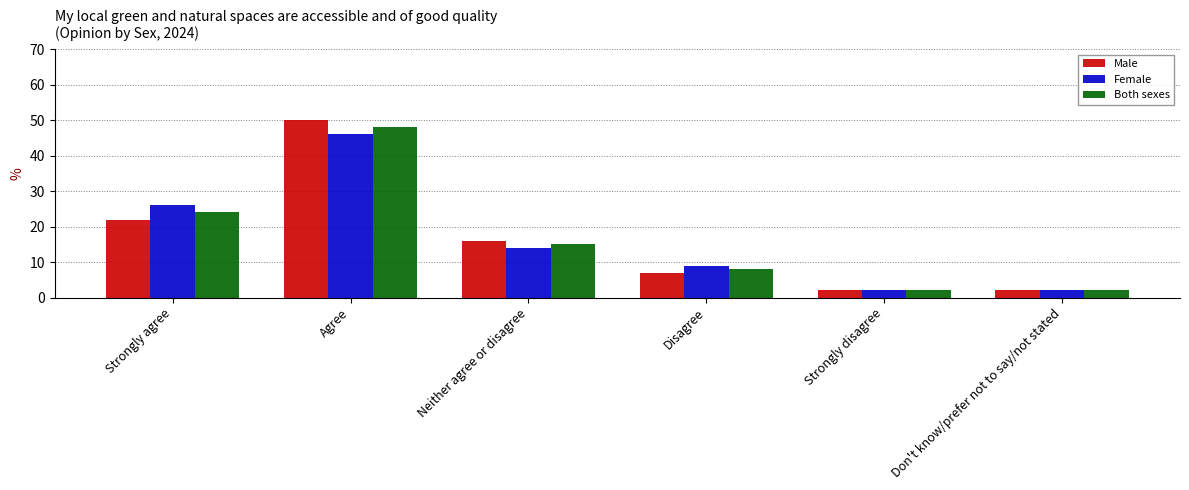

What is the minimum value for Female?

2